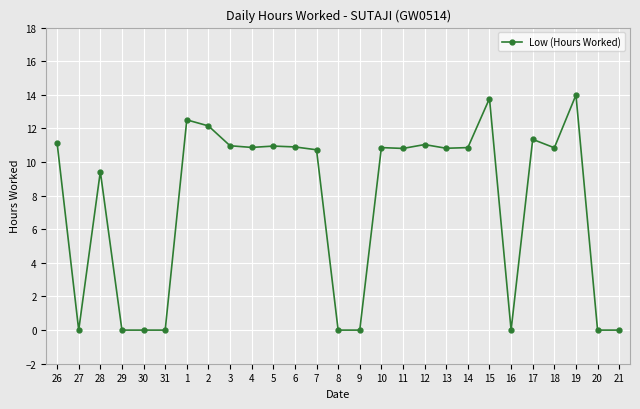

Where is the first local maximum?

28